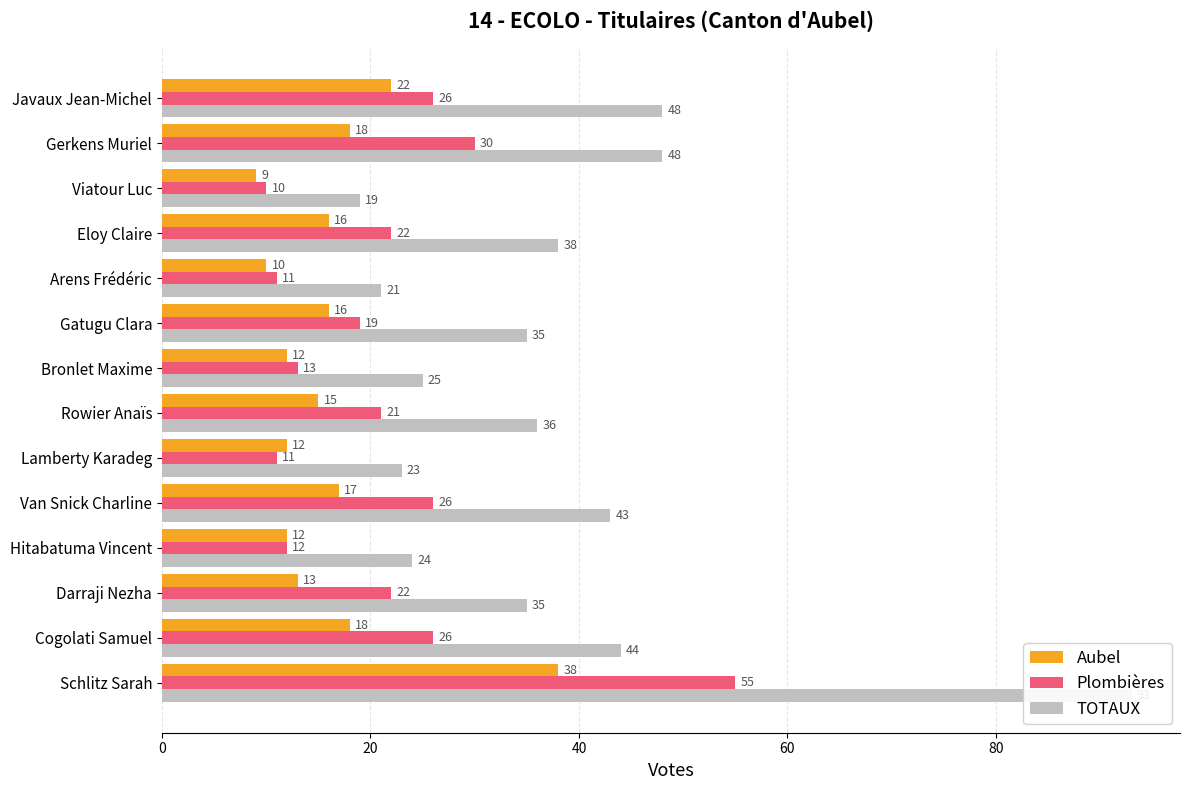

Is it true that Plombières equals 18 at Gerkens Muriel?

False